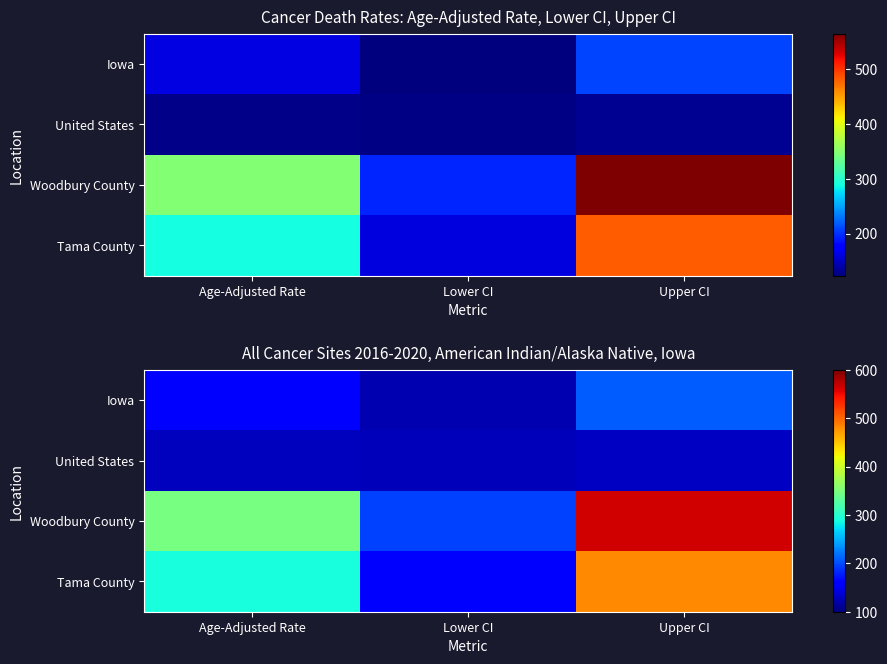

Which category has the highest value in the United States series?

Upper CI